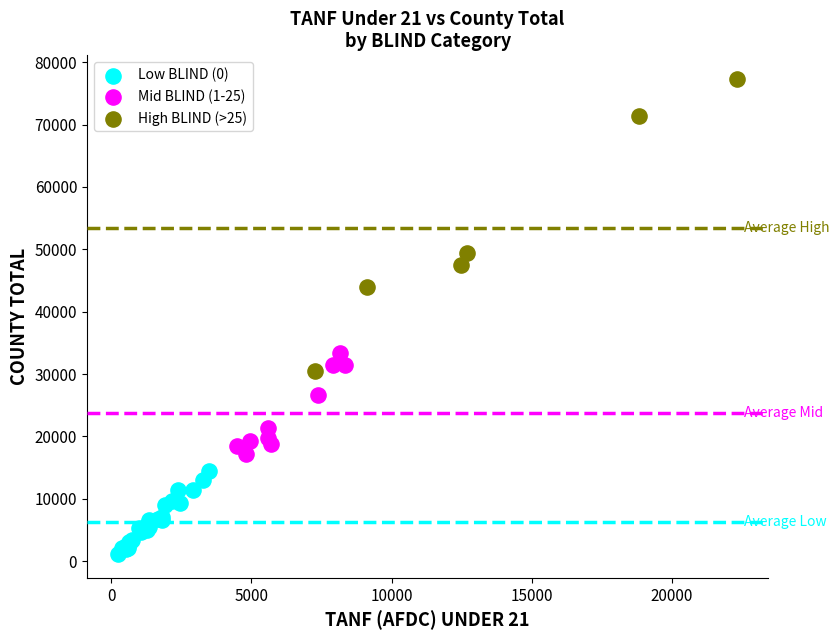

What are all the series names shown in the legend?

Low BLIND (0), Mid BLIND (1-25), High BLIND (>25)